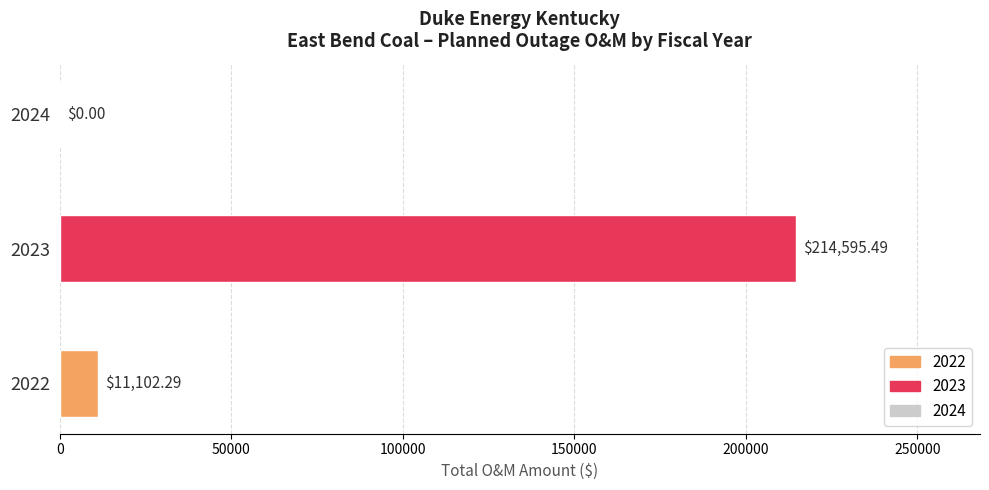

Between 2024 and 2023, which is larger?

2023